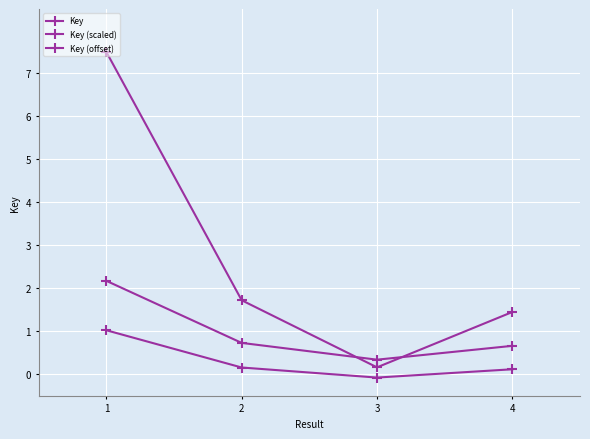

At how many categories does at least one series exceed 2?

1